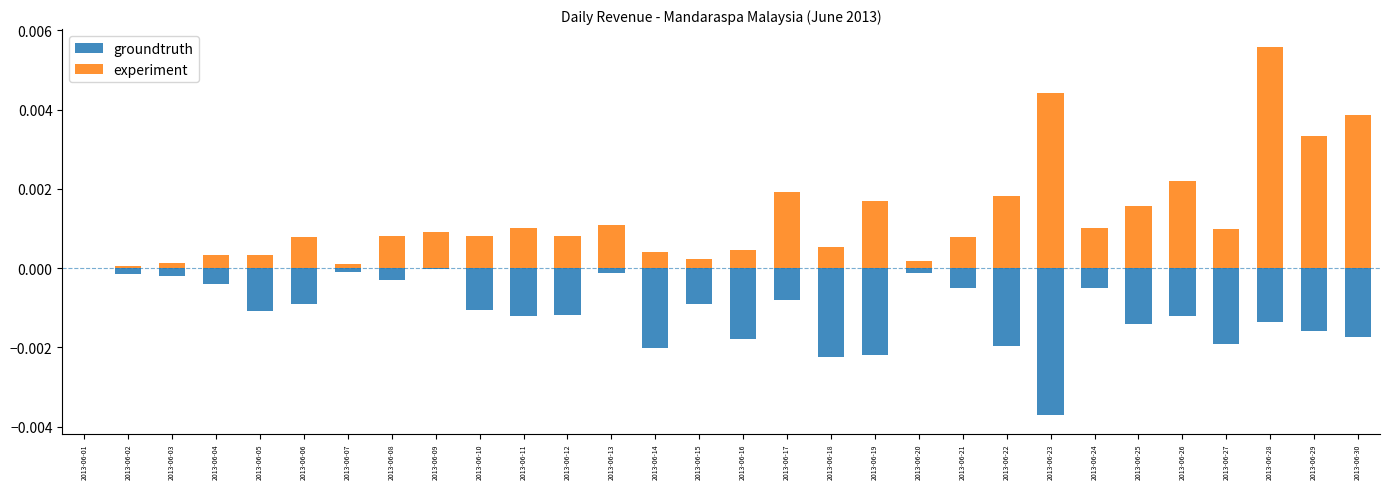

Reading left to right, what are all the values shown in this chart?

groundtruth: 2013-06-01=0.0	2013-06-02=-0.0	2013-06-03=-0.0	2013-06-04=-0.0	2013-06-05=-0.0	2013-06-06=-0.0	2013-06-07=-0.0	2013-06-08=-0.0	2013-06-09=-0.0	2013-06-10=-0.0	2013-06-11=-0.0	2013-06-12=-0.0	2013-06-13=-0.0	2013-06-14=-0.0	2013-06-15=-0.0	2013-06-16=-0.0	2013-06-17=-0.0	2013-06-18=-0.0	2013-06-19=-0.0	2013-06-20=-0.0	2013-06-21=-0.0	2013-06-22=-0.0	2013-06-23=-0.0	2013-06-24=-0.0	2013-06-25=-0.0	2013-06-26=-0.0	2013-06-27=-0.0	2013-06-28=-0.0	2013-06-29=-0.0	2013-06-30=-0.0
experiment: 2013-06-01=0.0	2013-06-02=0.0	2013-06-03=0.0	2013-06-04=0.0	2013-06-05=0.0	2013-06-06=0.0	2013-06-07=0.0	2013-06-08=0.0	2013-06-09=0.0	2013-06-10=0.0	2013-06-11=0.0	2013-06-12=0.0	2013-06-13=0.0	2013-06-14=0.0	2013-06-15=0.0	2013-06-16=0.0	2013-06-17=0.0	2013-06-18=0.0	2013-06-19=0.0	2013-06-20=0.0	2013-06-21=0.0	2013-06-22=0.0	2013-06-23=0.0	2013-06-24=0.0	2013-06-25=0.0	2013-06-26=0.0	2013-06-27=0.0	2013-06-28=0.0	2013-06-29=0.0	2013-06-30=0.0